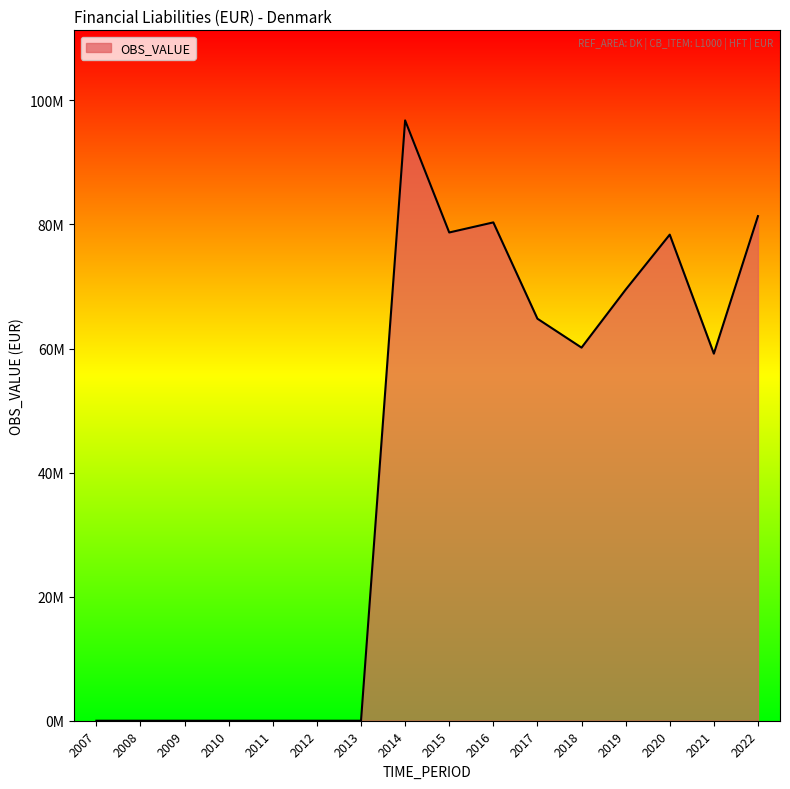

What is the difference between the second highest and second lowest values?

81345210